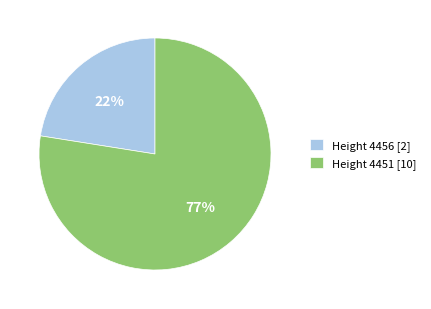

Approximately how many times larger is the value at Height 4456 [2] compared to Height 4451 [10]?

0.3